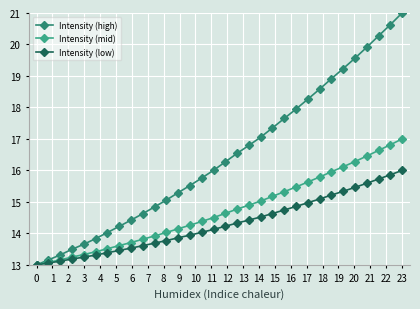

List the series in order of their peak value, highest first.

Intensity (high), Intensity (mid), Intensity (low)